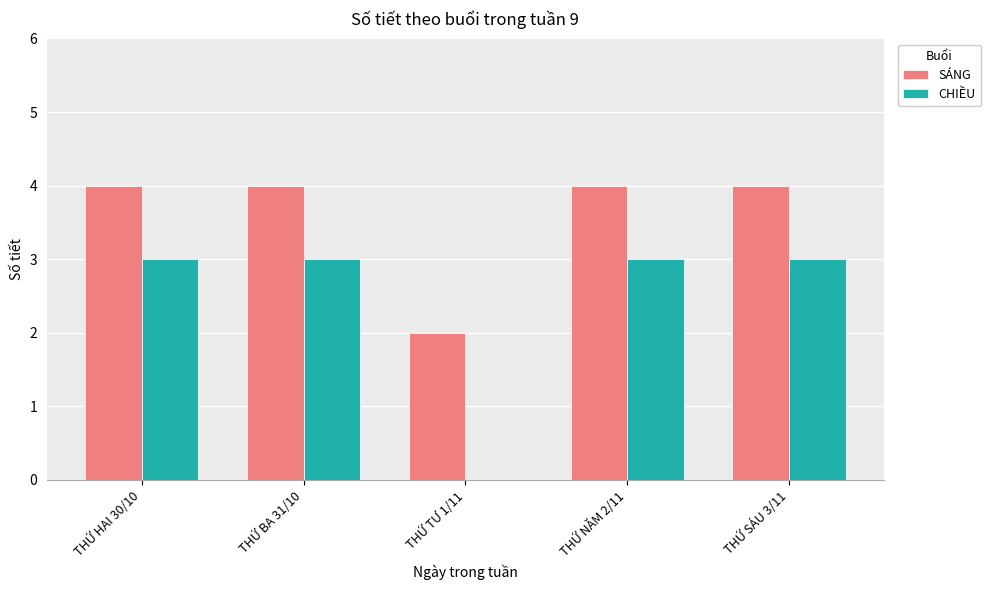

Does the chart contain stacked bars?

No